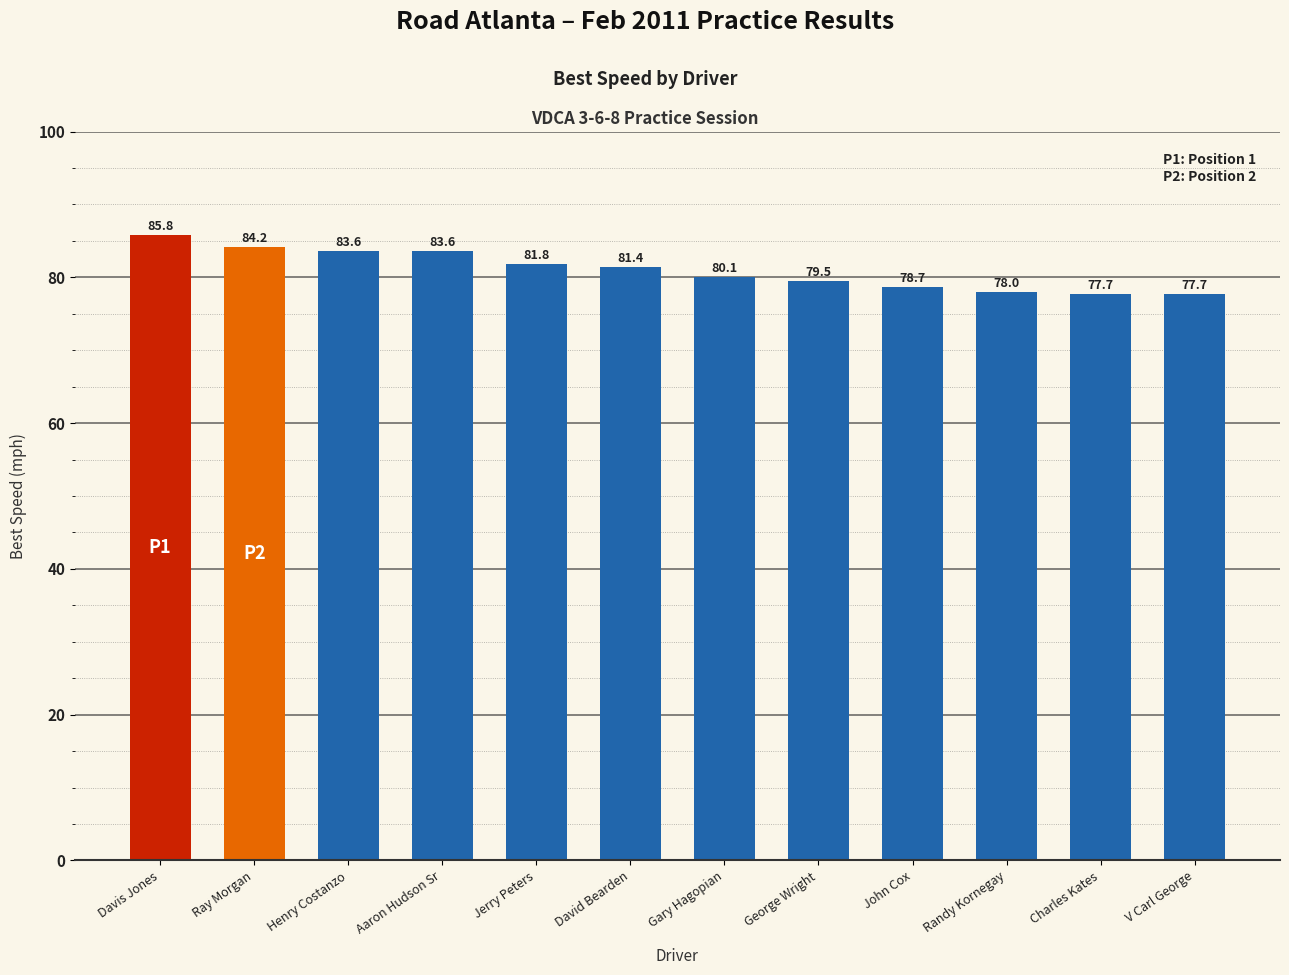

What position from the left is Jerry Peters?

5